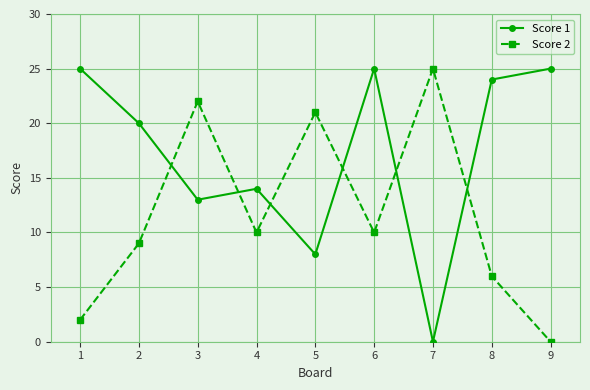

Where does the Score 2 series first go above 10?

3